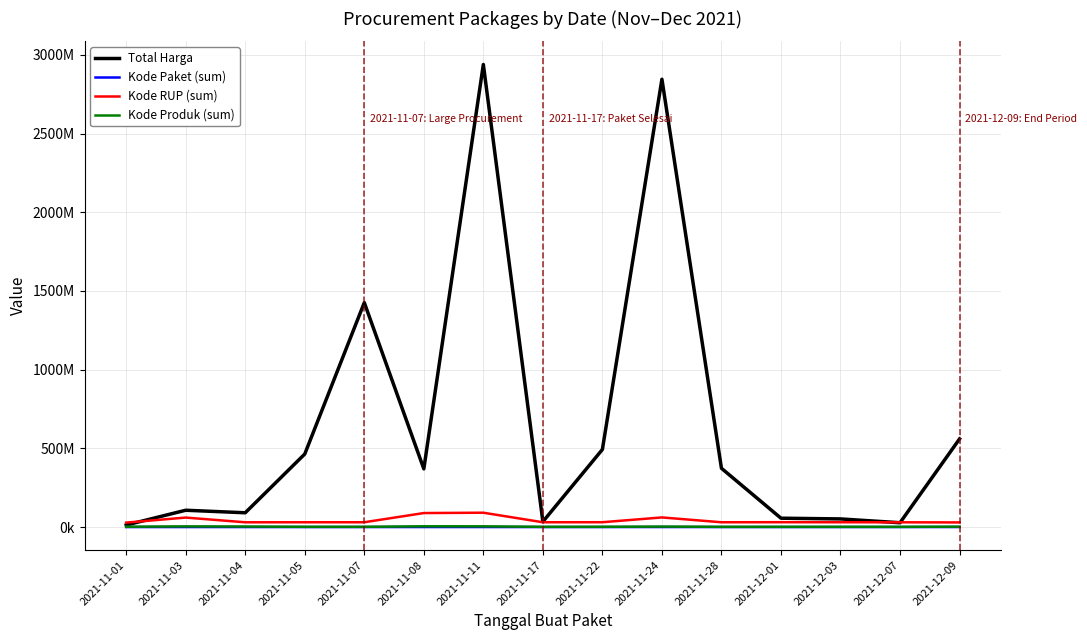

True or false: Total Harga has a value of 38846457 at 2021-11-04.

False